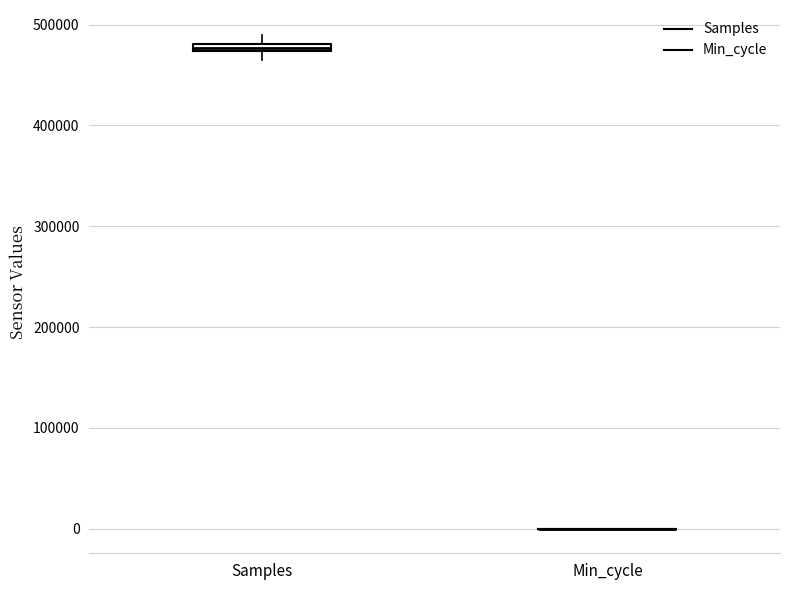

Where is the lower edge of the box for Samples on the y-axis? The values are not printed on the chart, so give them approximately, as read against the axis.

470000